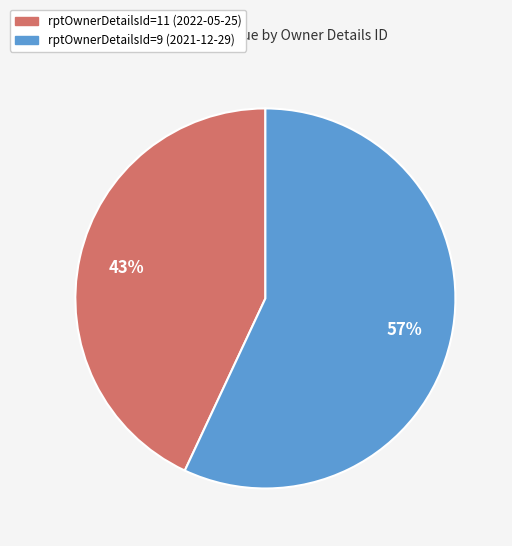

How many segments does this pie chart have?

2